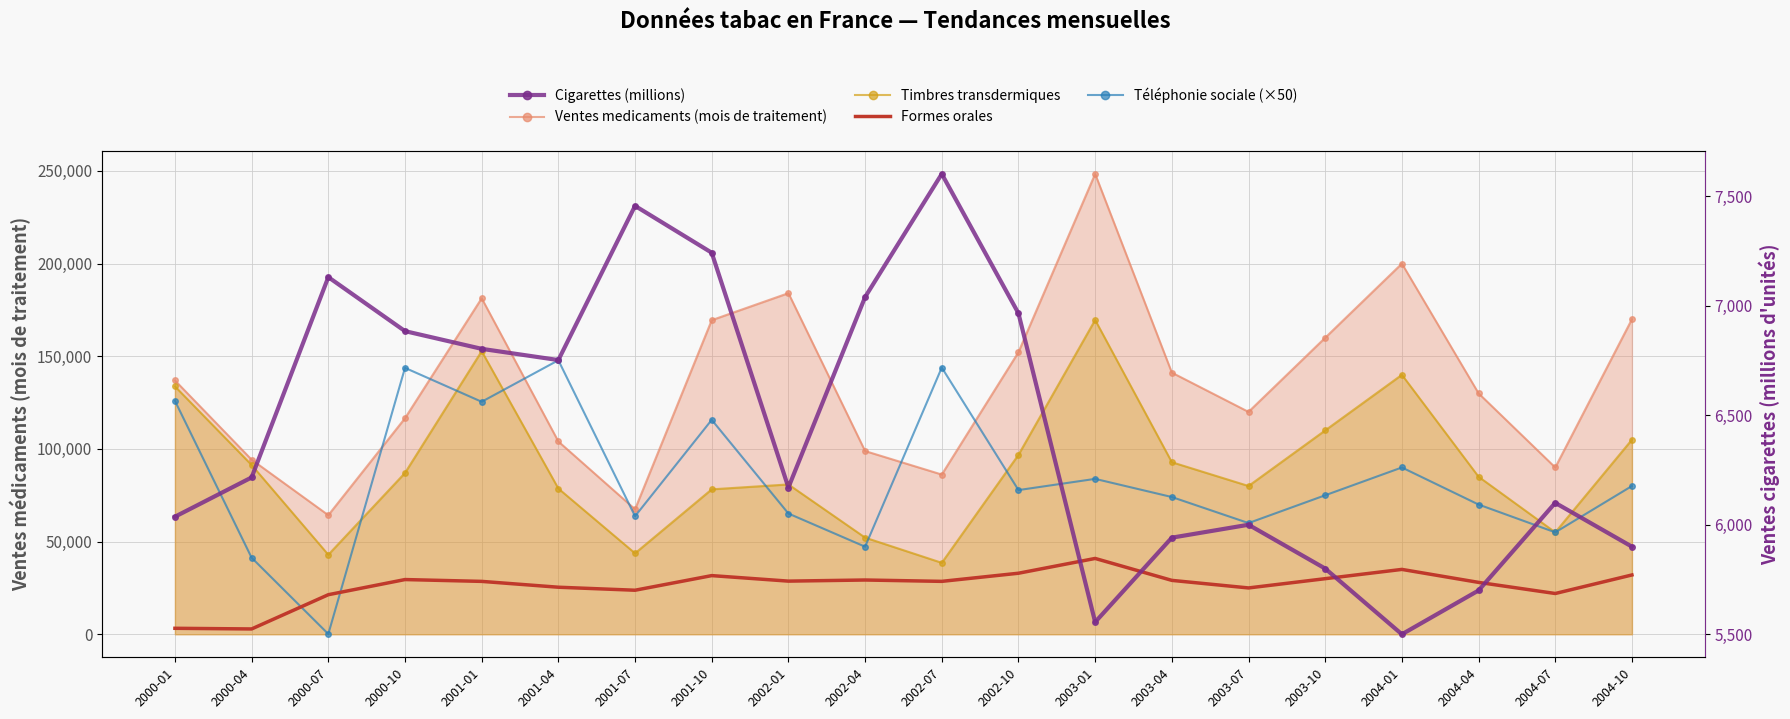

Rank the categories by Ventes medicaments (mois de traitement) value from lowest to highest.

2000-07, 2001-07, 2002-07, 2004-07, 2000-04, 2002-04, 2001-04, 2000-10, 2003-07, 2004-04, 2000-01, 2003-04, 2002-10, 2003-10, 2001-10, 2004-10, 2001-01, 2002-01, 2004-01, 2003-01